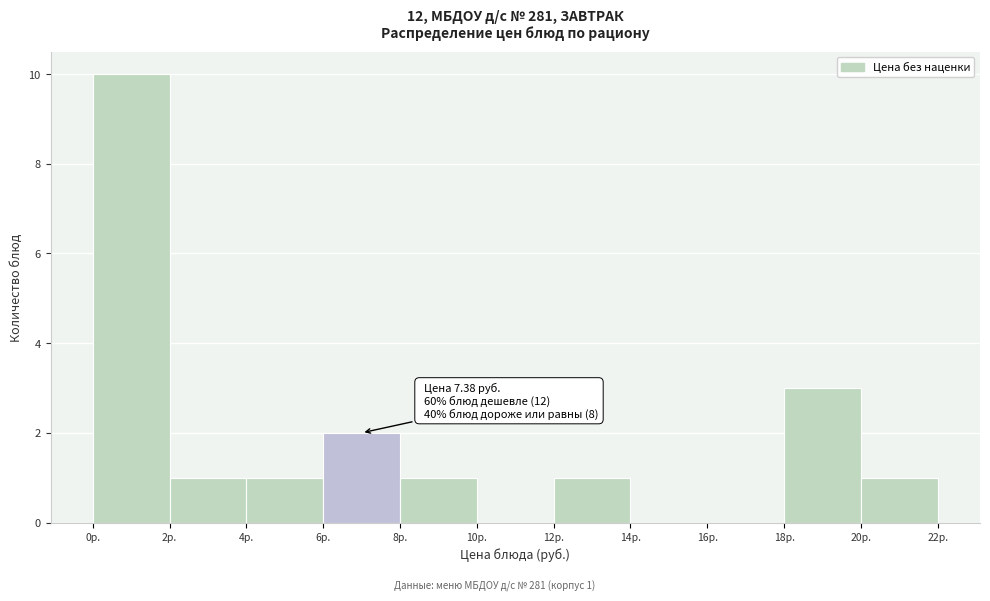

Which range on the x-axis has the tallest bar?

0 to 2